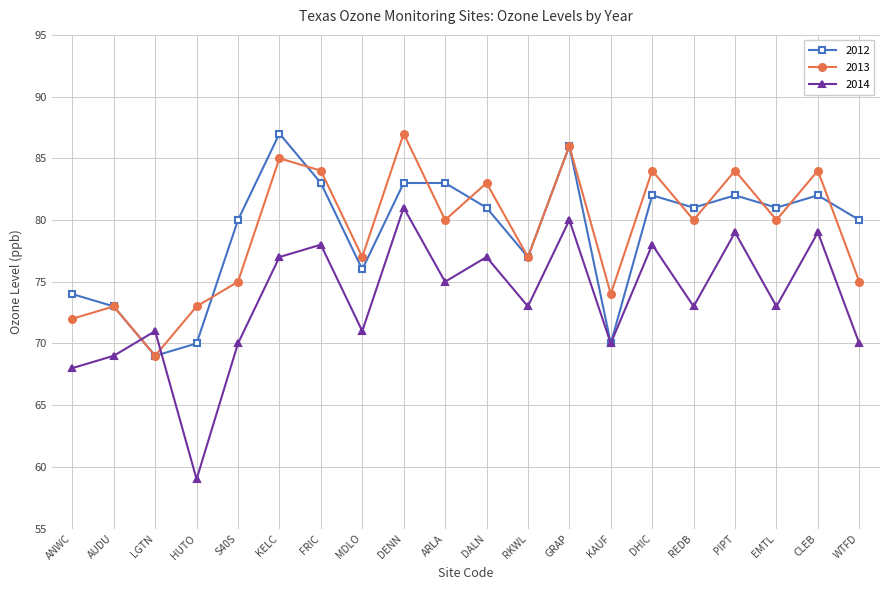

True or false: 2014 and 2013 intersect in this chart.

True